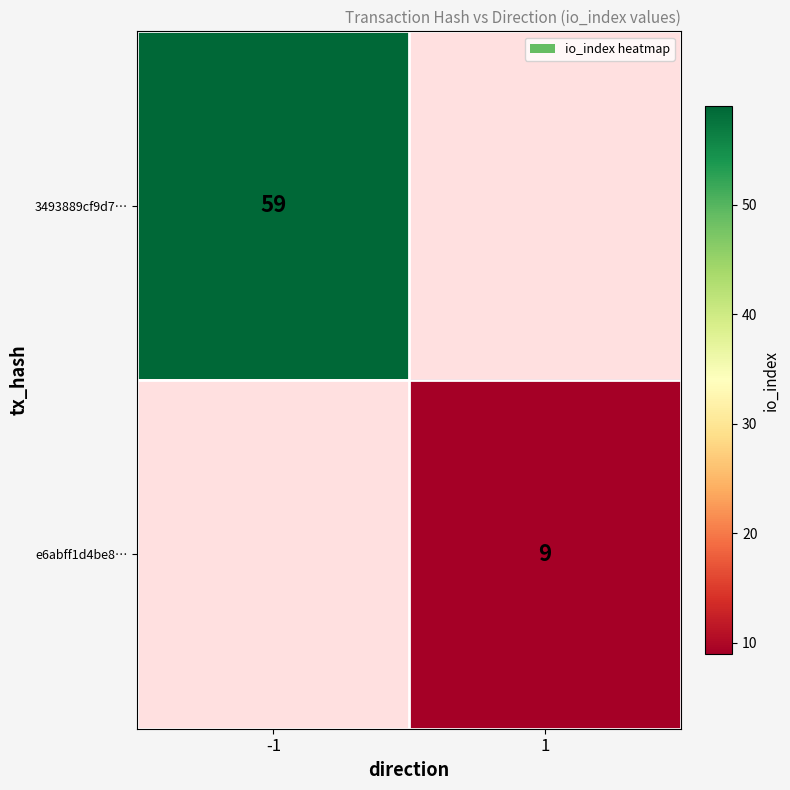

What is the maximum value shown in the chart?

59.0